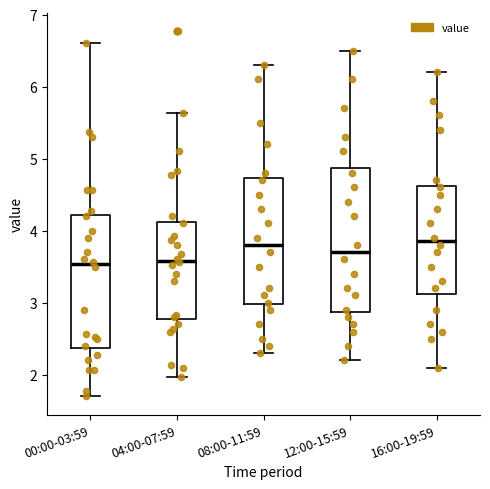

Reading left to right, transcribe this box plot: for each box, give where its median line is, the range the box spans, and where its two whiskers end, as read against the y-axis. The values are not printed on the chart, so give them approximately, as read against the axis.

00:00-03:59: median 3.5, box 2.4 to 4.2, whiskers 1.7 to 6.6
04:00-07:59: median 3.6, box 2.8 to 4.1, whiskers 2.0 to 5.6
08:00-11:59: median 3.8, box 3.0 to 4.7, whiskers 2.3 to 6.3
12:00-15:59: median 3.7, box 2.9 to 4.9, whiskers 2.2 to 6.5
16:00-19:59: median 3.9, box 3.1 to 4.6, whiskers 2.1 to 6.2